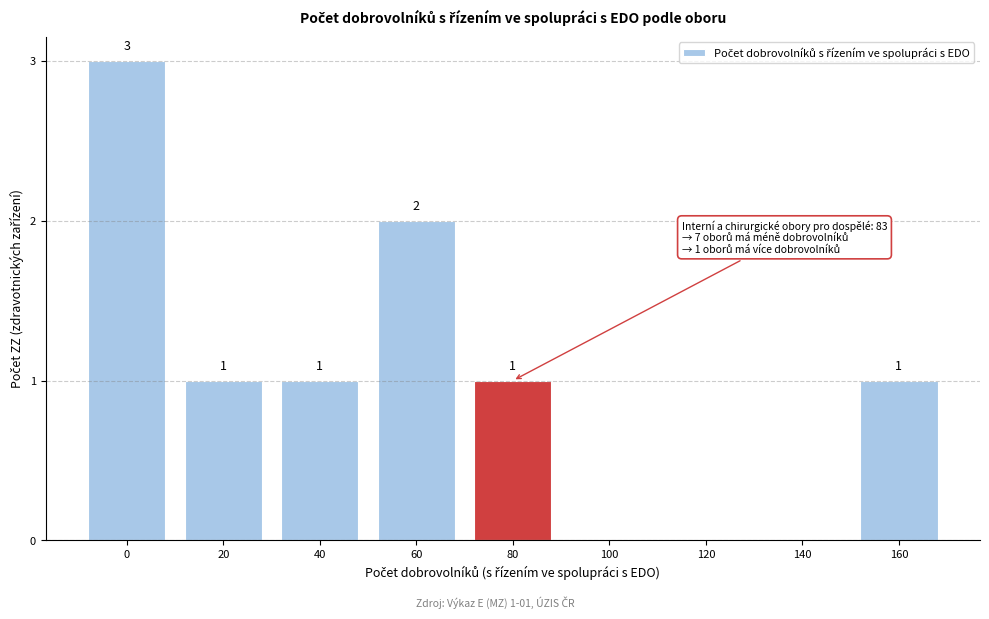

Reading left to right, list all the values displayed in this chart.

0=3	20=1	40=1	60=2	80=1	100=0	120=0	140=0	160=1